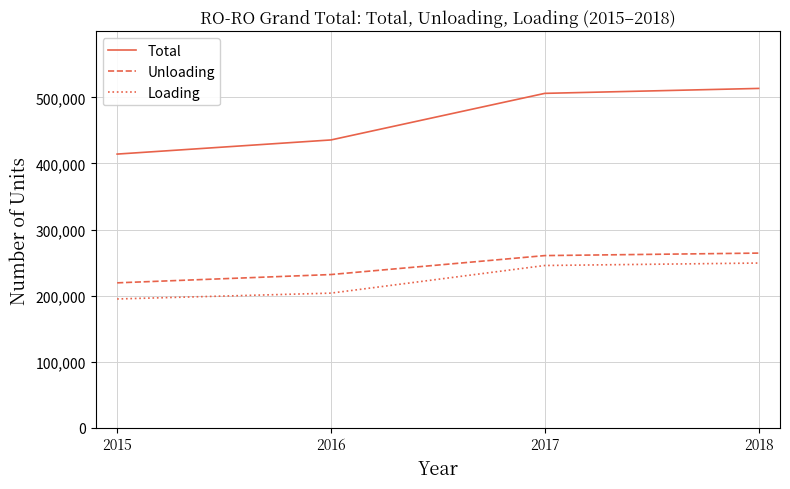

Which series changed the most between 2016 and 2018?

Total